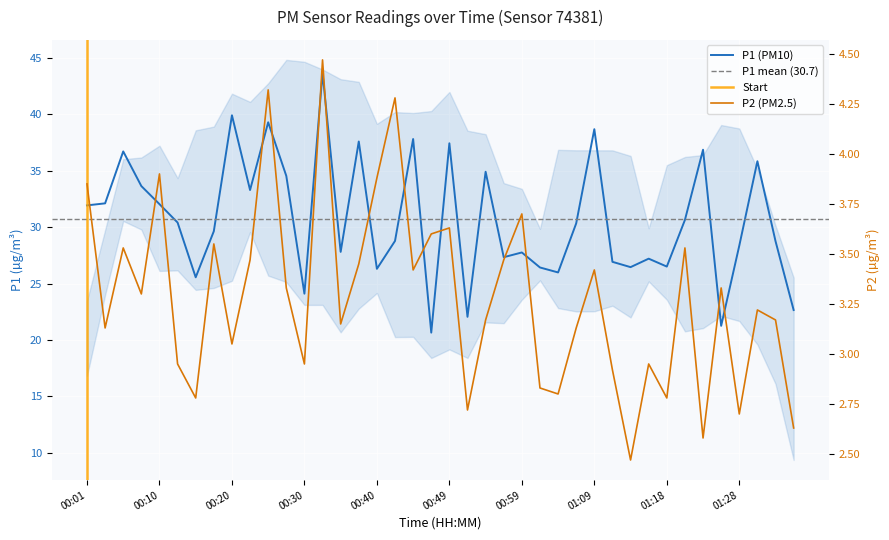

True or false: P2 and P1 intersect in this chart.

False